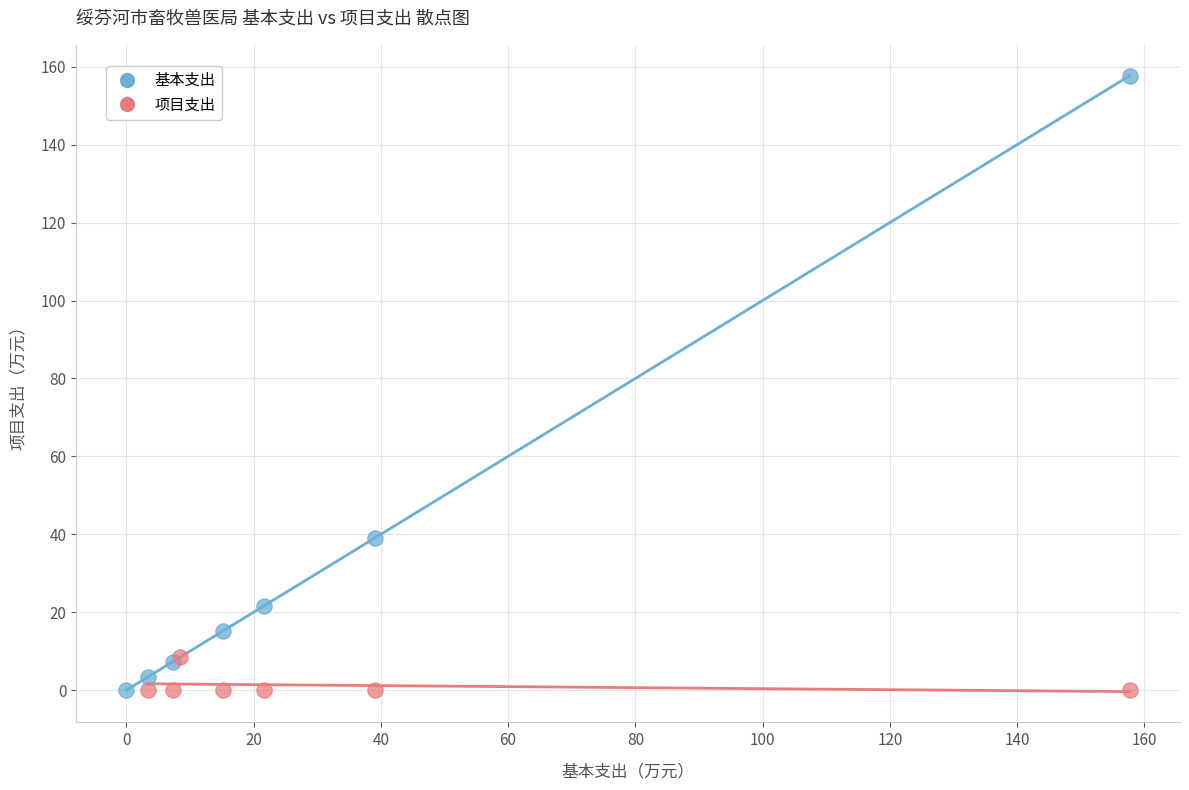

Which series has the widest spread of Y values?

基本支出